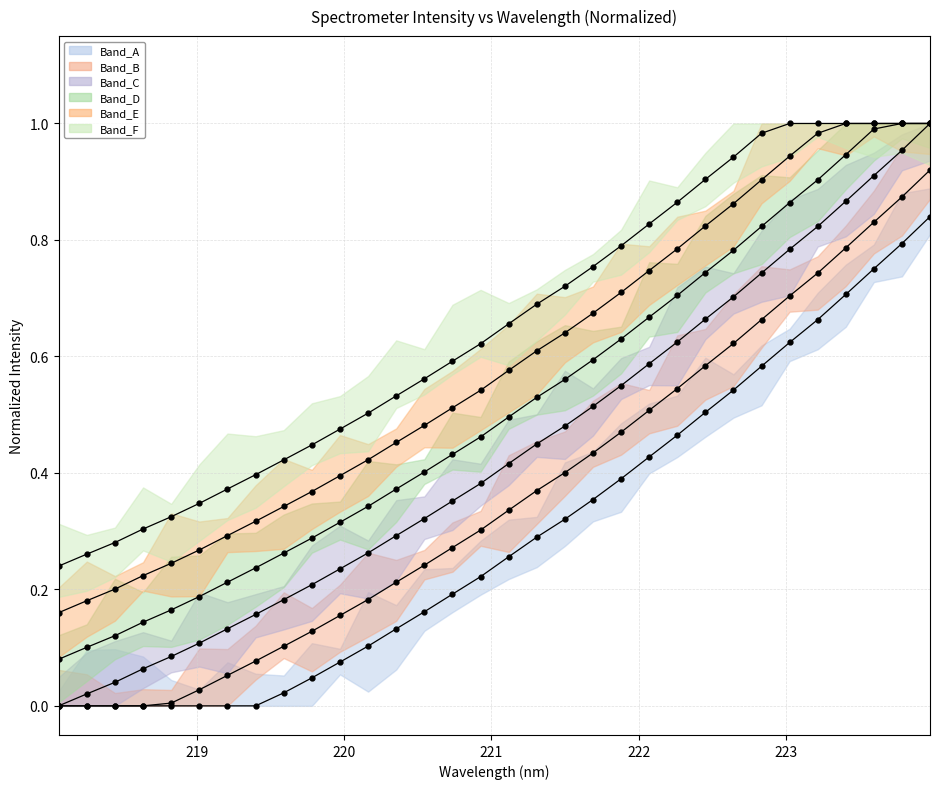

True or false: the data has more than 1 interior local peaks.

False